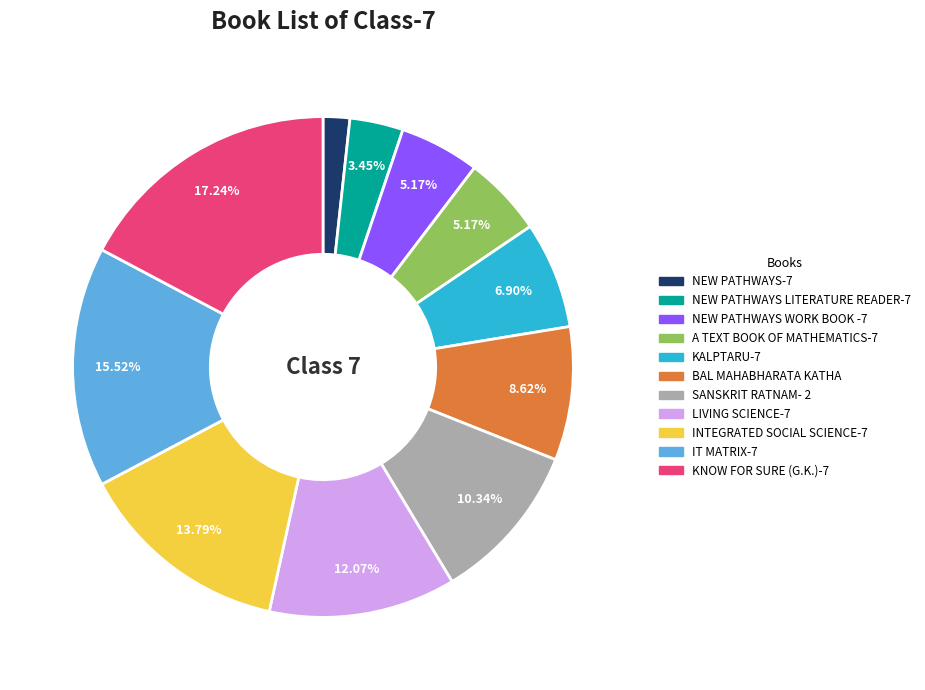

Which category has the smallest portion of the pie?

NEW PATHWAYS-7